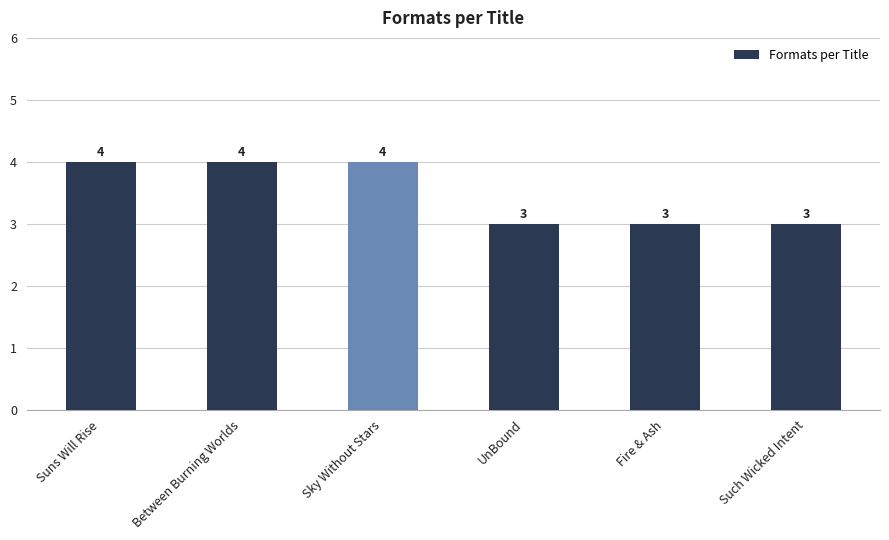

What is the difference between the maximum and minimum values?

1